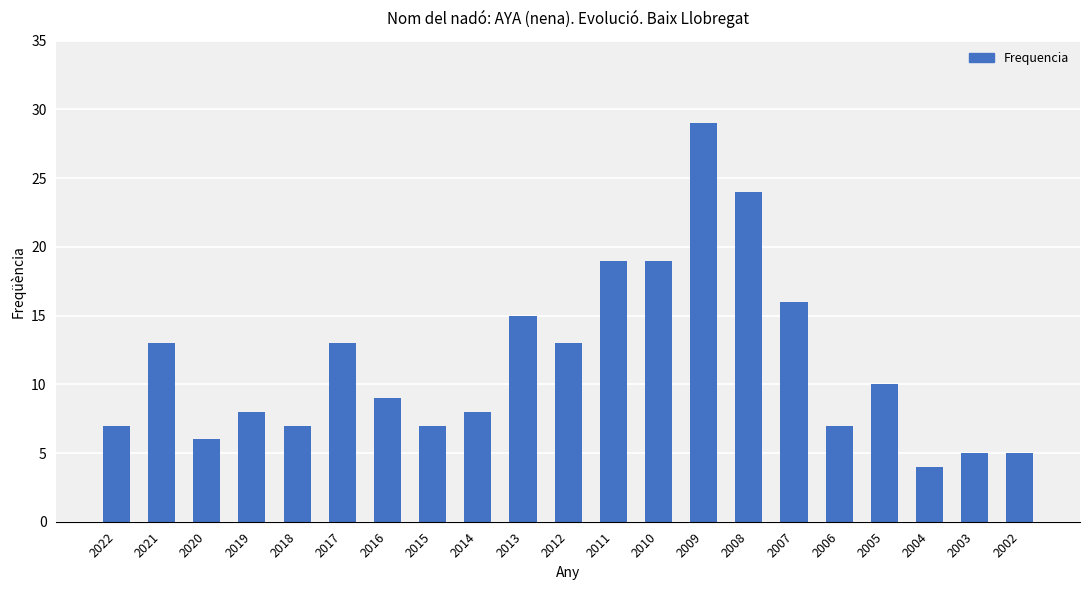

Reading right to left, transcribe all the data shown in this chart.

2002=5	2003=5	2004=4	2005=10	2006=7	2007=16	2008=24	2009=29	2010=19	2011=19	2012=13	2013=15	2014=8	2015=7	2016=9	2017=13	2018=7	2019=8	2020=6	2021=13	2022=7